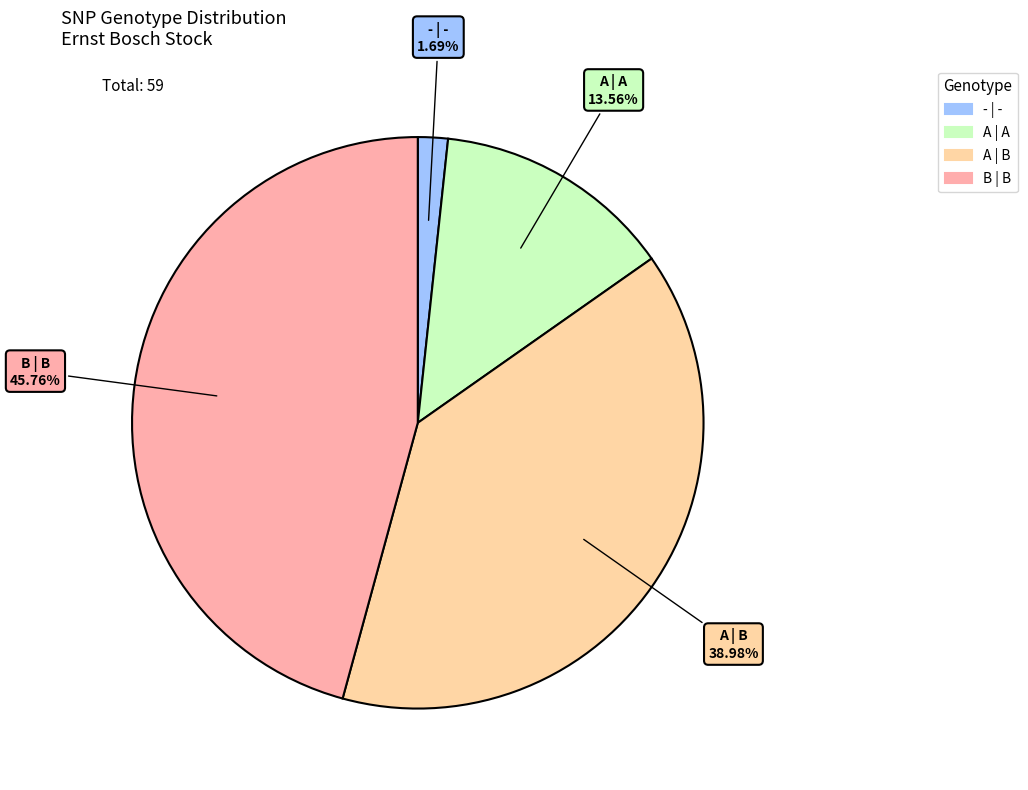

How many slices are in this pie chart?

4